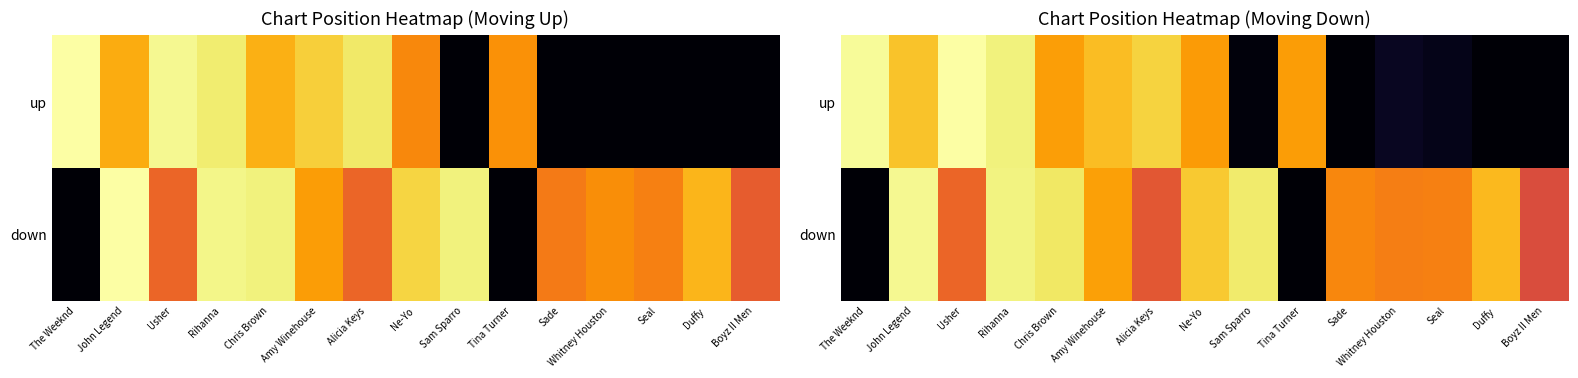

At how many categories does at least one series exceed 80?

10